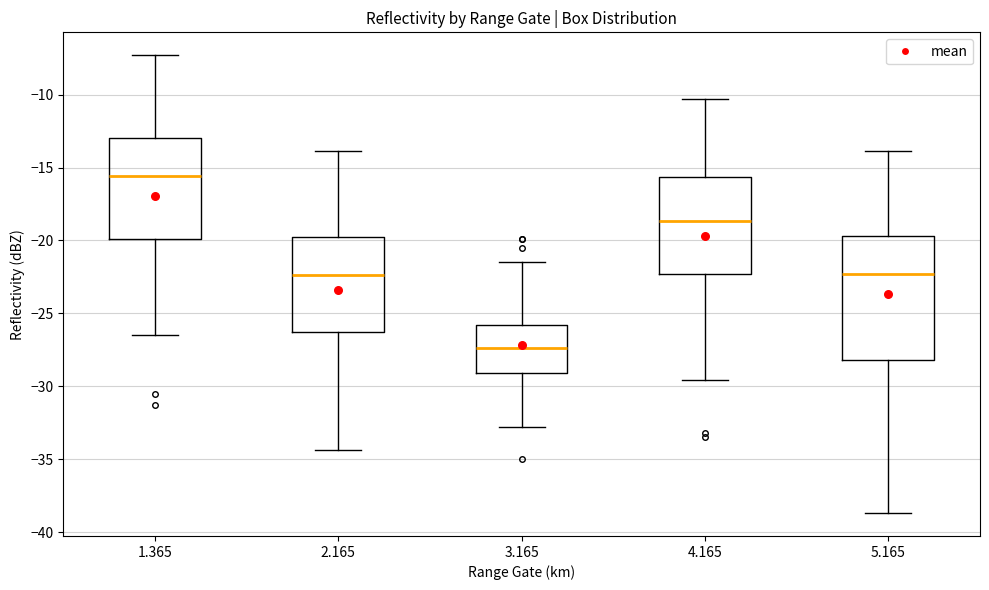

Reading left to right, transcribe this box plot: for each box, give where its median line is, the range the box spans, and where its two whiskers end, as read against the y-axis. The values are not printed on the chart, so give them approximately, as read against the axis.

1.365: median -15.5, box -20.0 to -13.0, whiskers -26.5 to -7.5
2.165: median -22.5, box -26.0 to -20.0, whiskers -34.5 to -14.0
3.165: median -27.5, box -29.0 to -26.0, whiskers -33.0 to -21.5
4.165: median -18.5, box -22.5 to -15.5, whiskers -29.5 to -10.5
5.165: median -22.5, box -28.0 to -19.5, whiskers -38.5 to -14.0